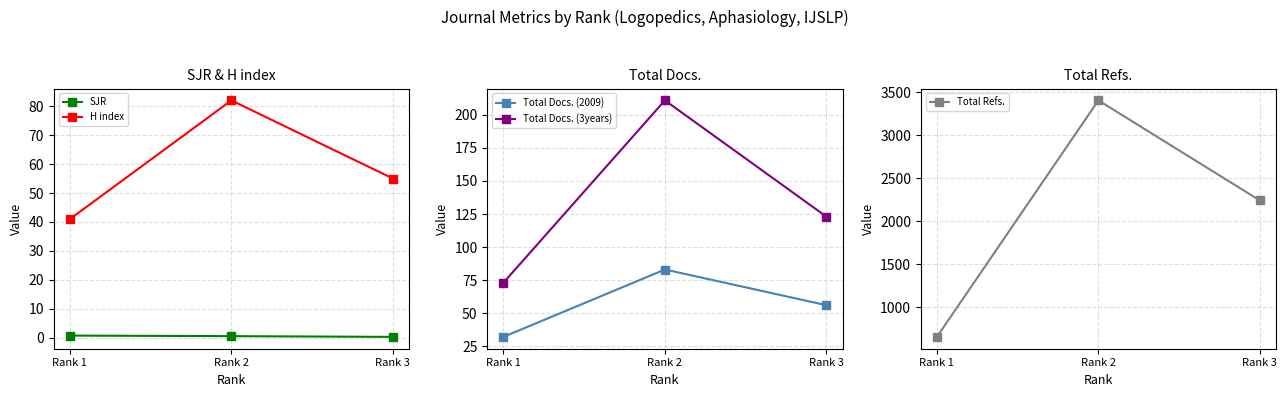

True or false: Total Docs. (3years) has a value of 319.3 at Rank 2.

False